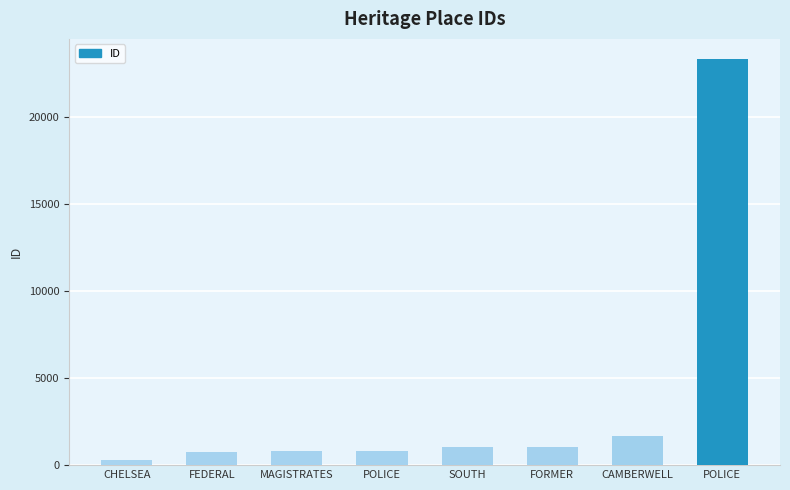

Are the bars horizontal?

No